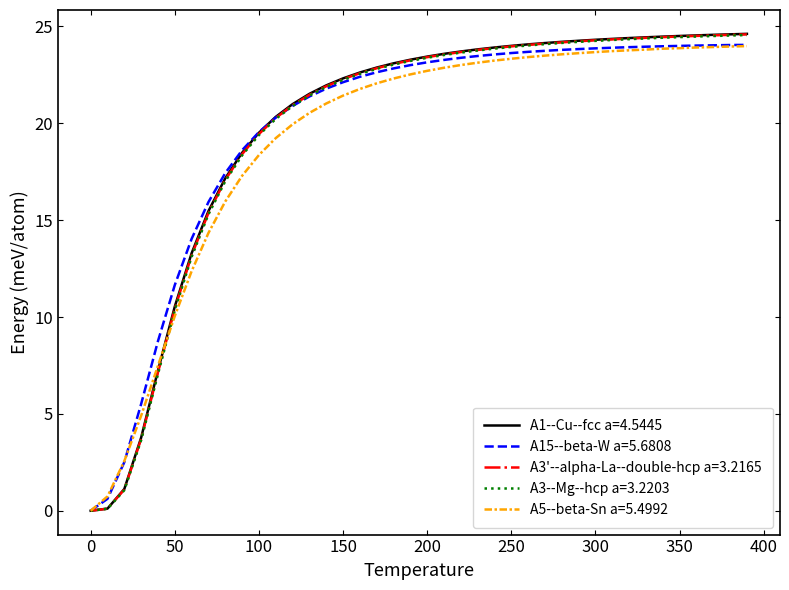

What is the maximum value shown in the chart?

24.6